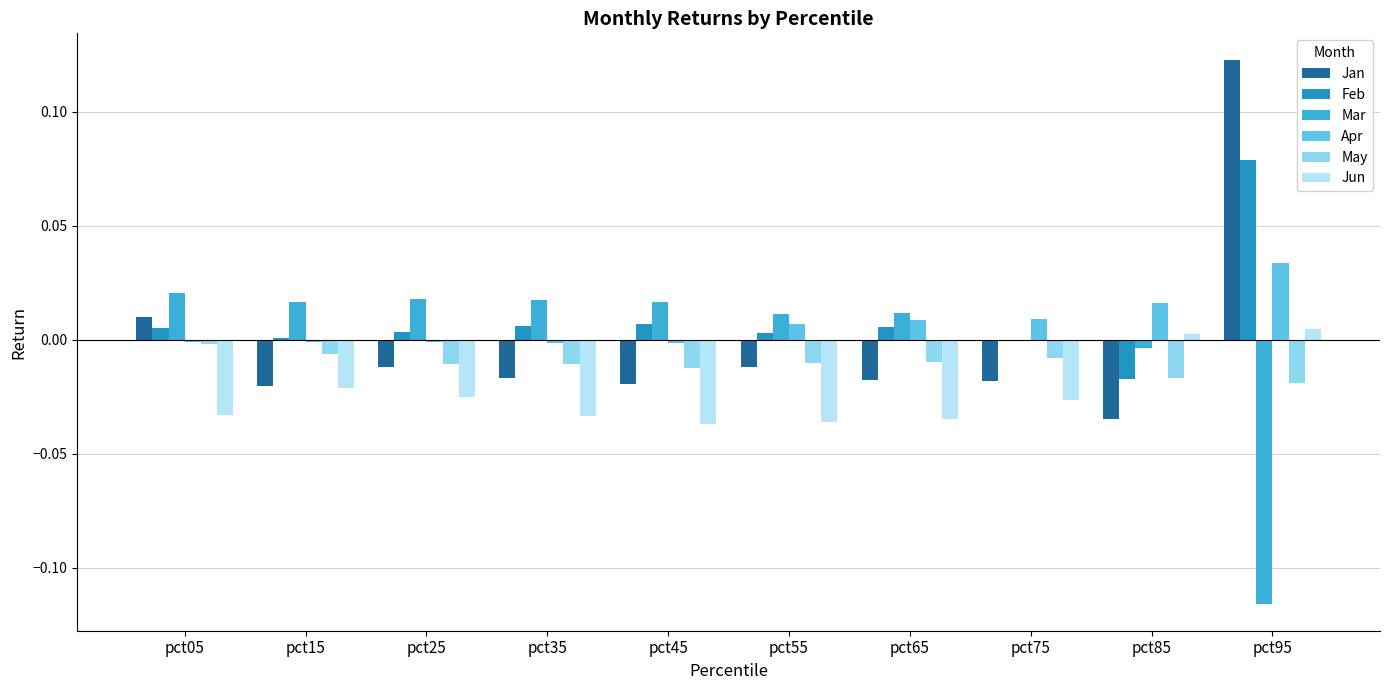

Is the value of May at pct65 greater than the value of Feb at pct45?

No